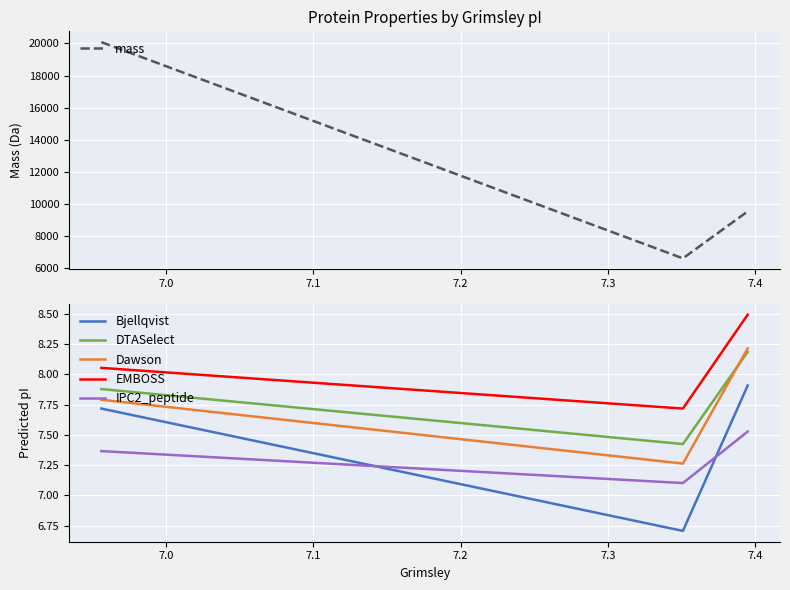

Which series has the largest range (max minus min)?

mass